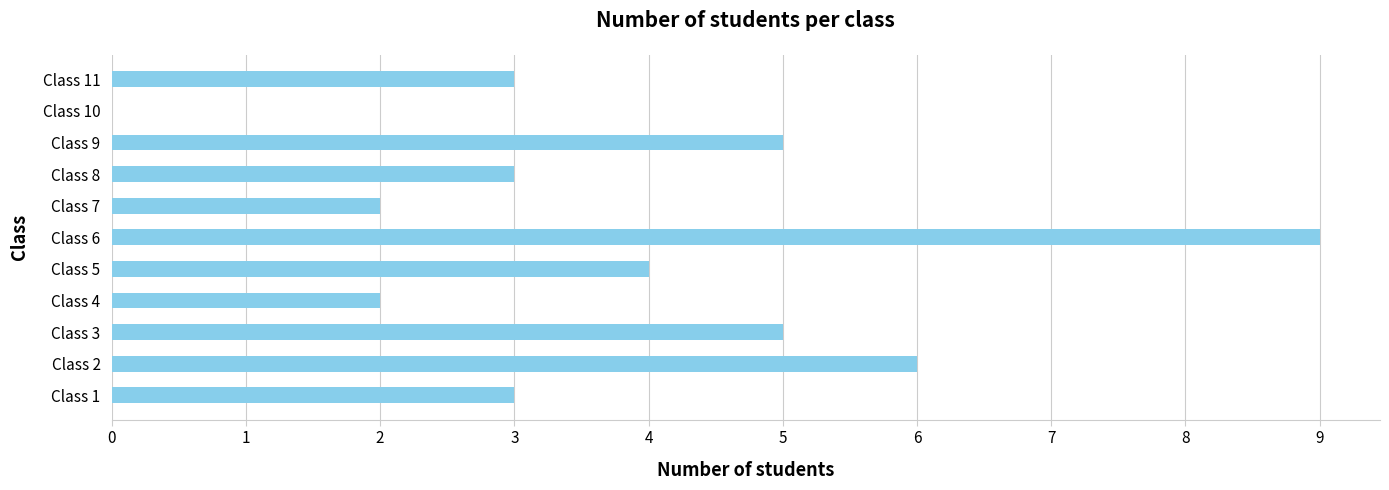

True or false: the data shows 0 at Class 10.

True